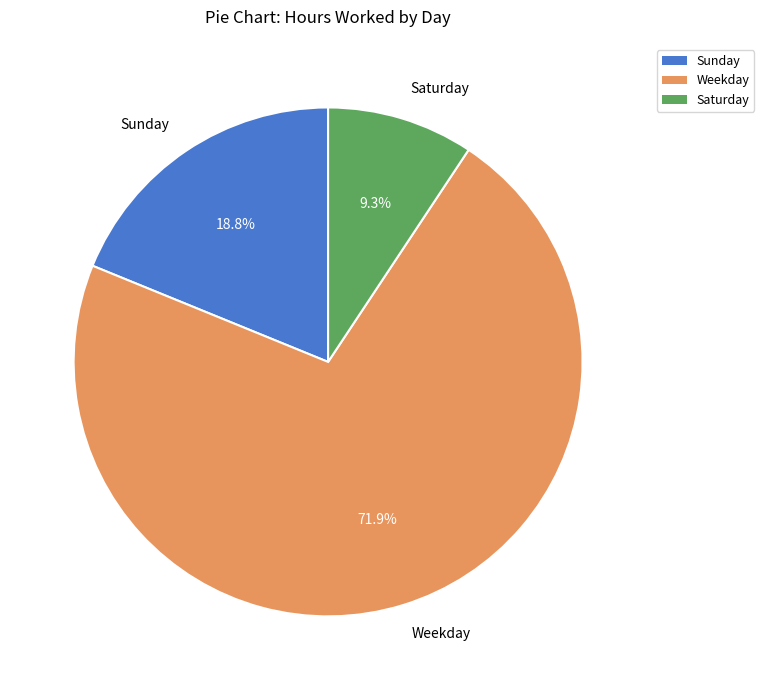

Between Sunday and Saturday, which is larger?

Sunday